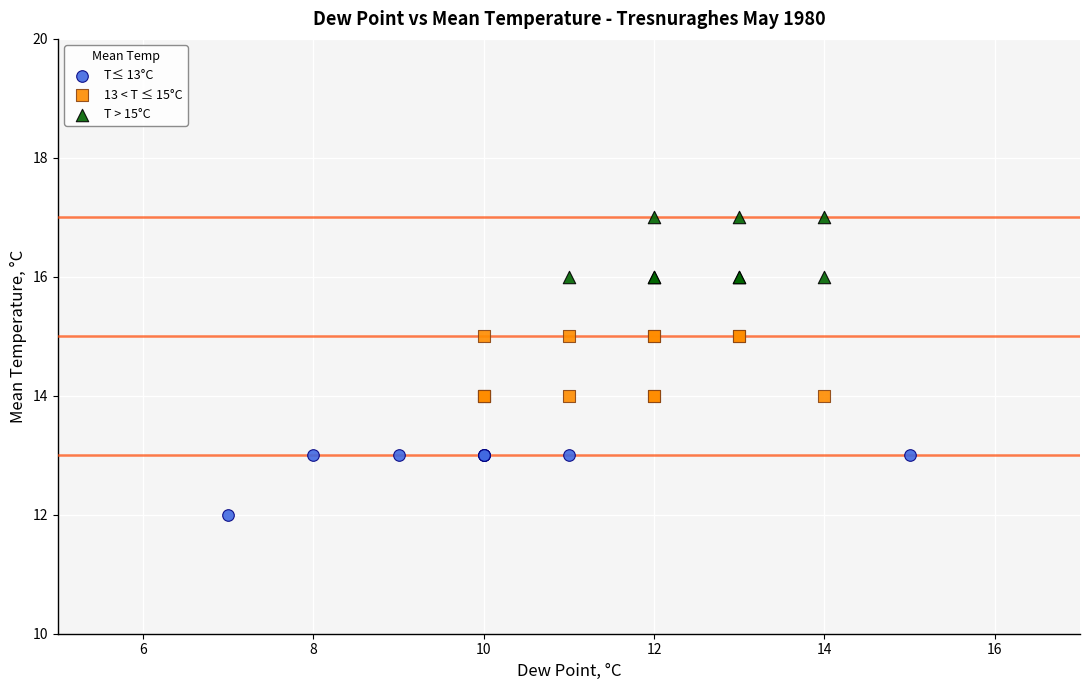

Which series reaches the minimum Y coordinate?

T≤ 13°C